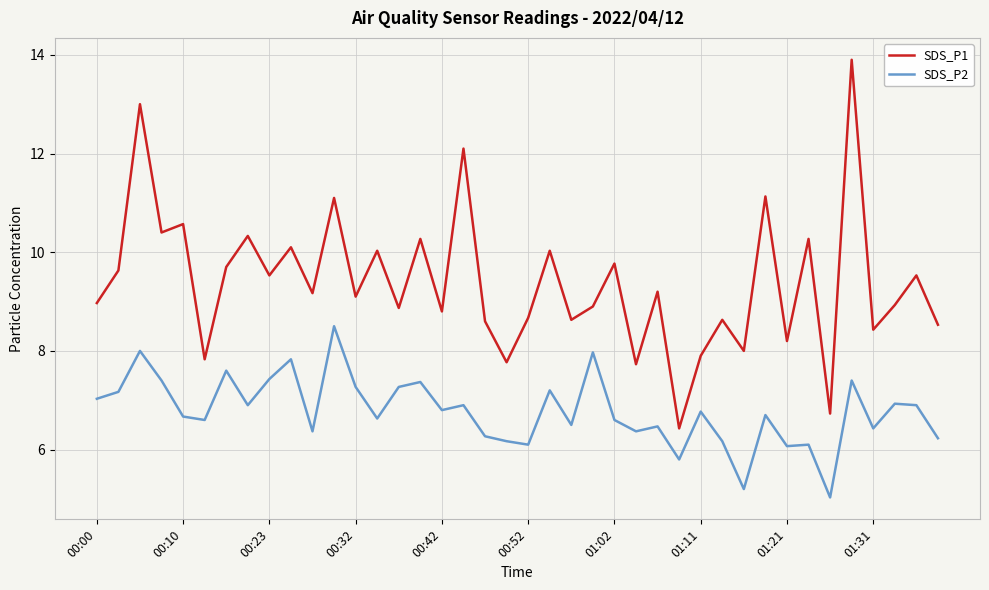

Which series has the widest spread of values?

SDS_P1